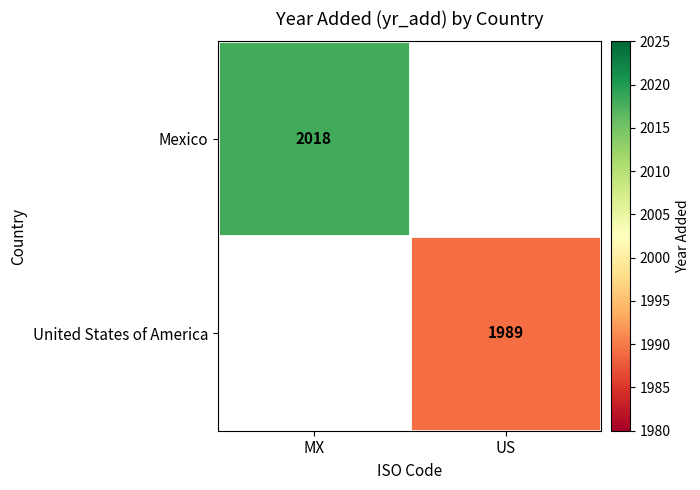

The Mexico series shows 2018 at MX. True or false?

True